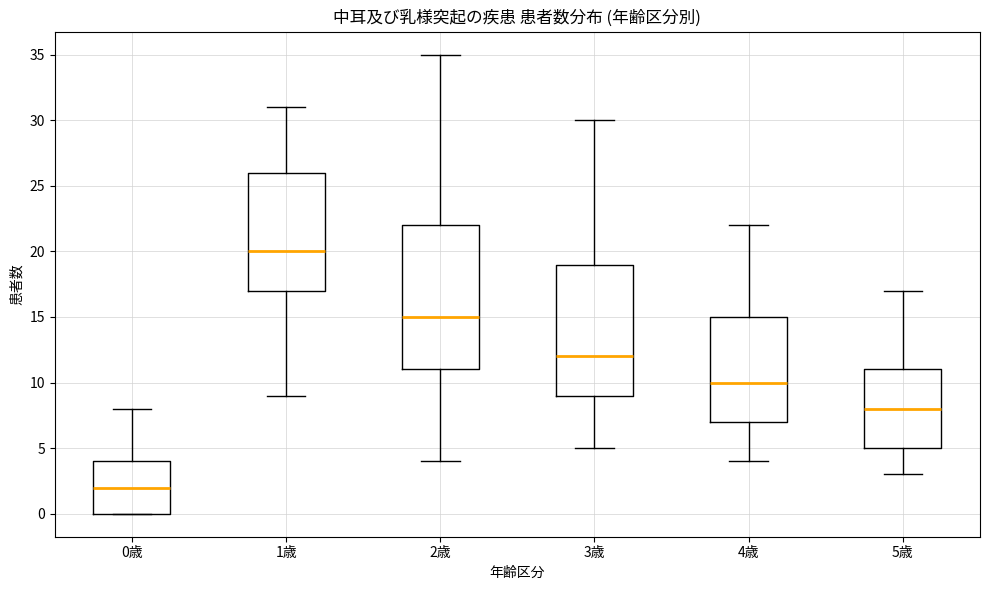

Which box's median line is the lowest?

0歳